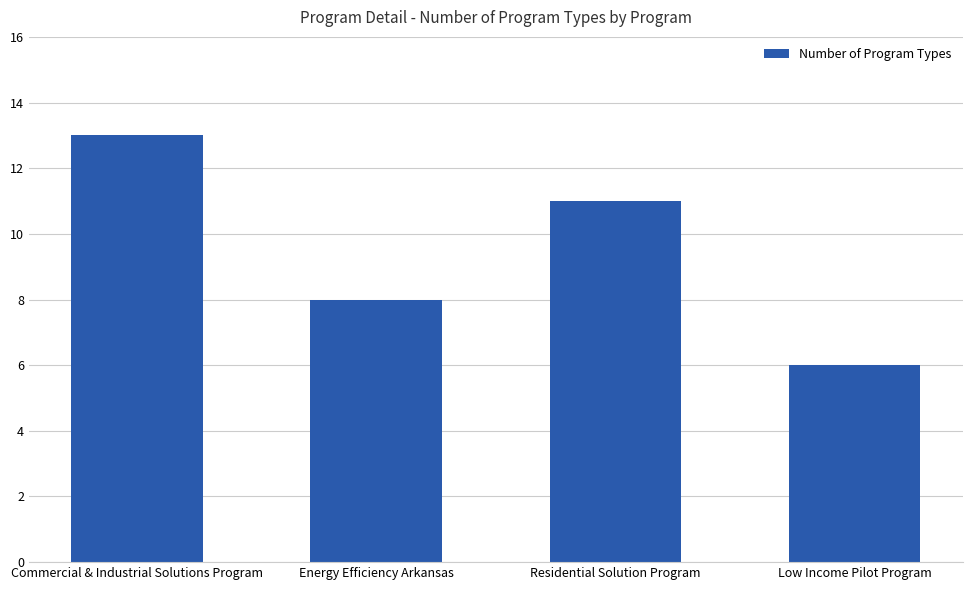

What is the difference between the maximum and minimum values?

7